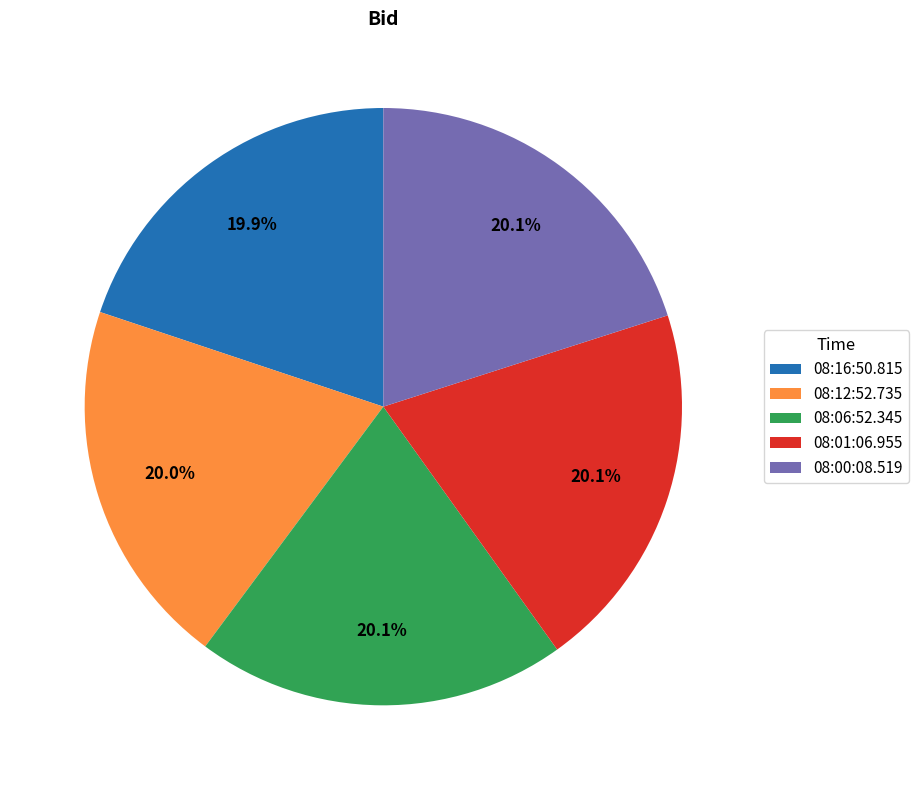

What is the total percentage of 08:00:08.519 and 08:06:52.345?

40.1%